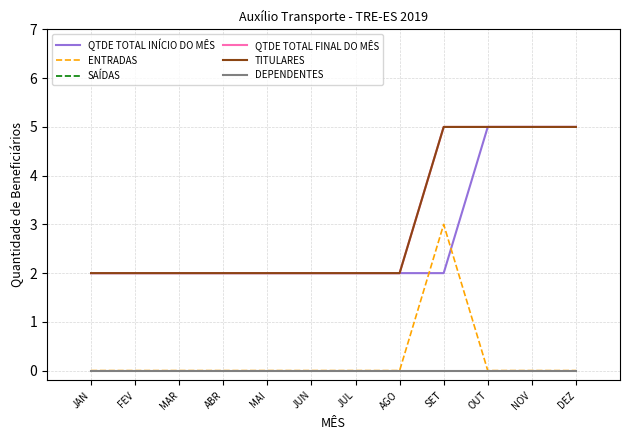

Rank the series by their maximum value, from lowest to highest.

SAÍDAS, DEPENDENTES, ENTRADAS, QTDE TOTAL INÍCIO DO MÊS, QTDE TOTAL FINAL DO MÊS, TITULARES